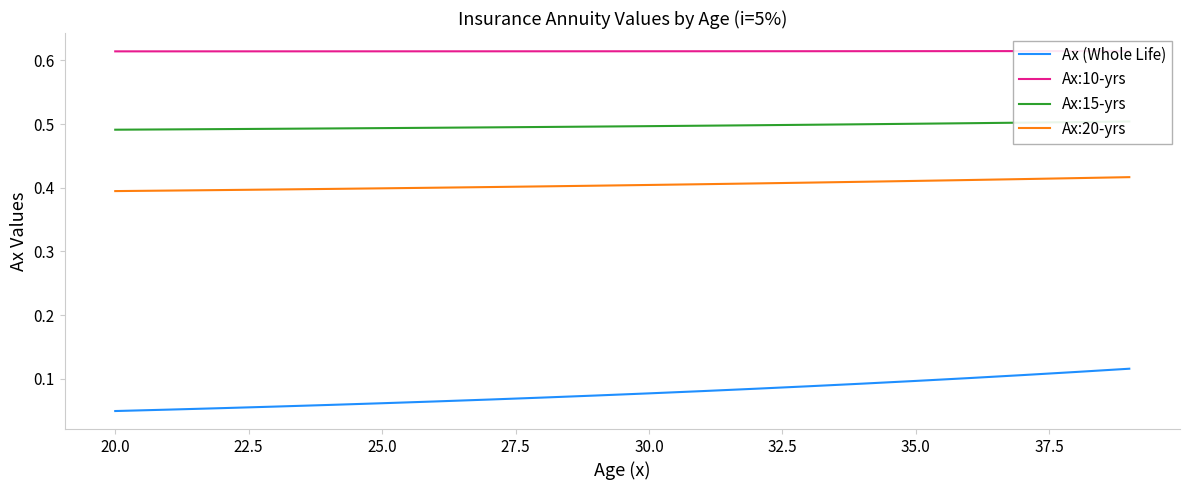

True or false: Ax (Whole Life) and Ax:20-yrs intersect in this chart.

False